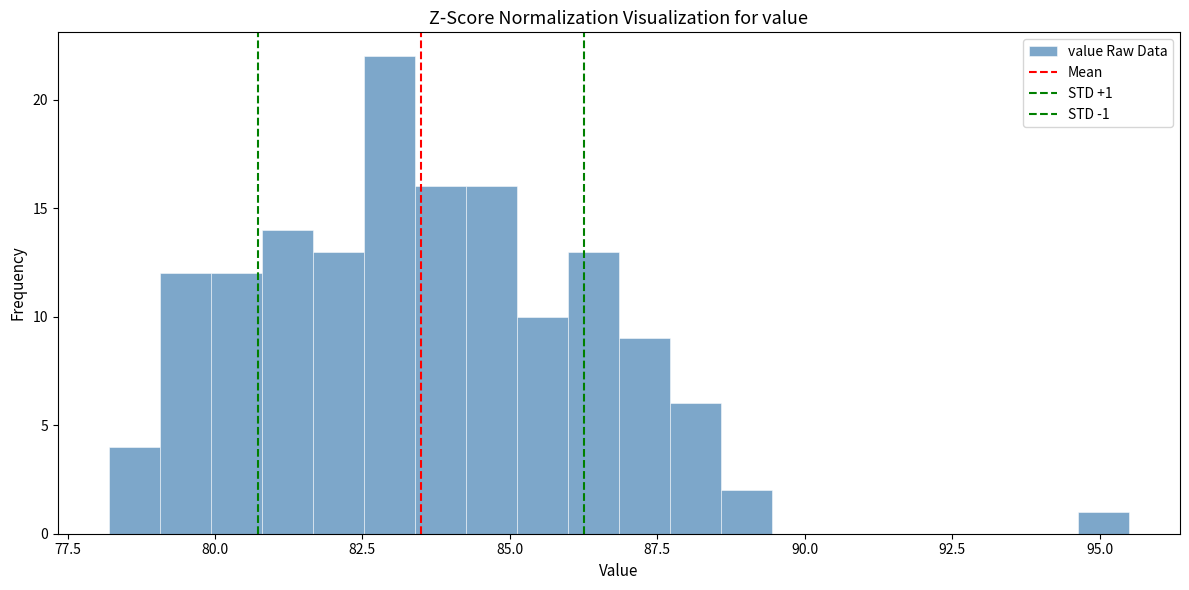

Around what value on the x-axis is the tallest bar? Give the approximate position of its centre, as read against the axis.

83.0